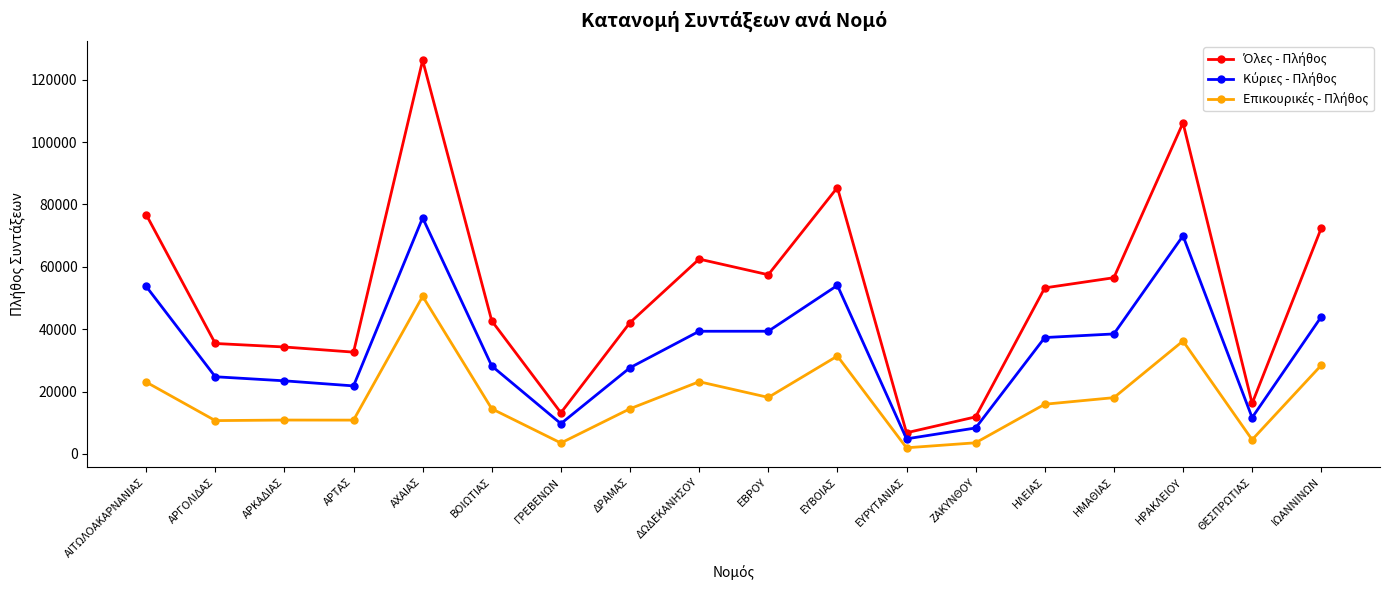

Count the number of data series in this chart.

3